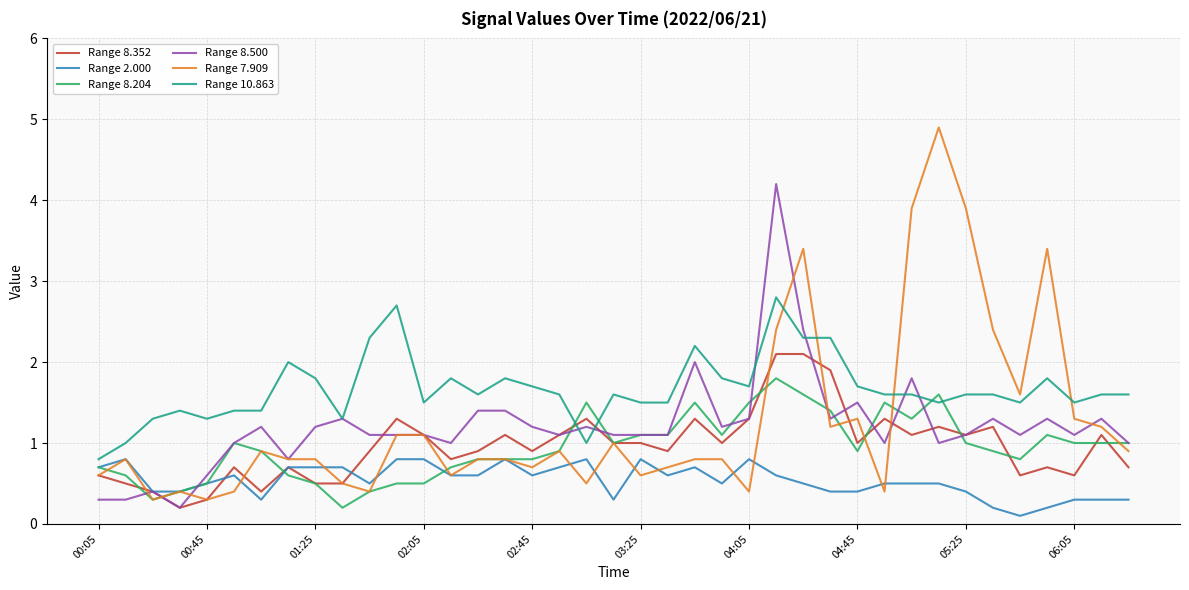

Rank the series by their maximum value, from highest to lowest.

Range 7.909, Range 8.500, Range 10.863, Range 8.352, Range 8.204, Range 2.000